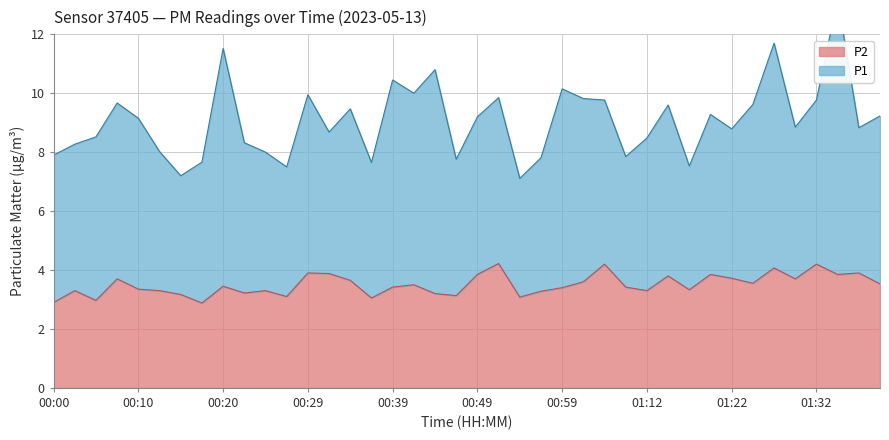

Does the chart display data point markers on the line(s)?

No